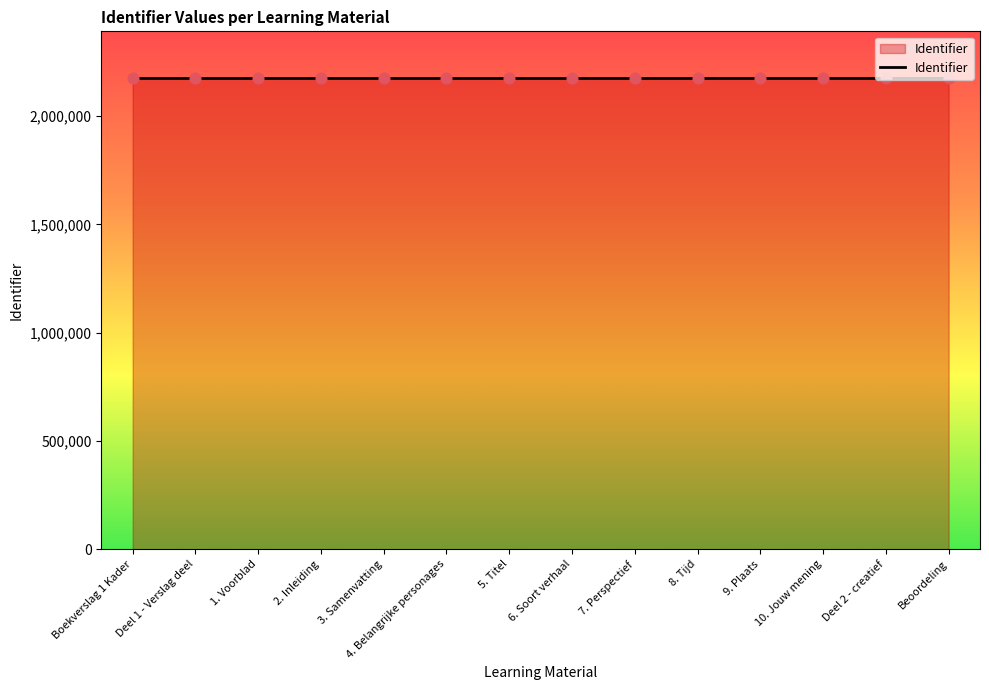

What is the ratio of the value at 7. Perspectief to the value at 9. Plaats?

1.0